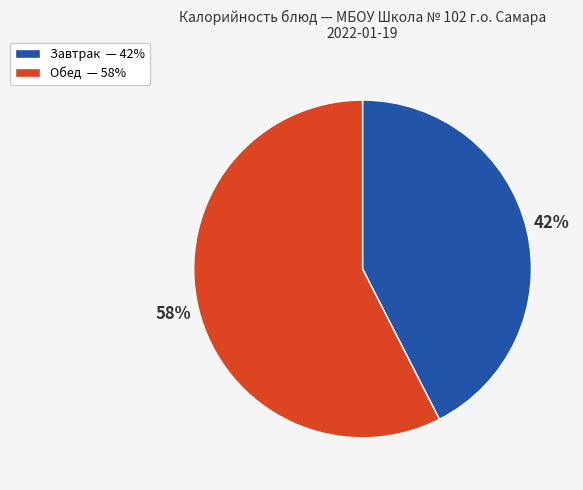

What percentage is the Завтрак — 42% slice, to the nearest percent?

42%